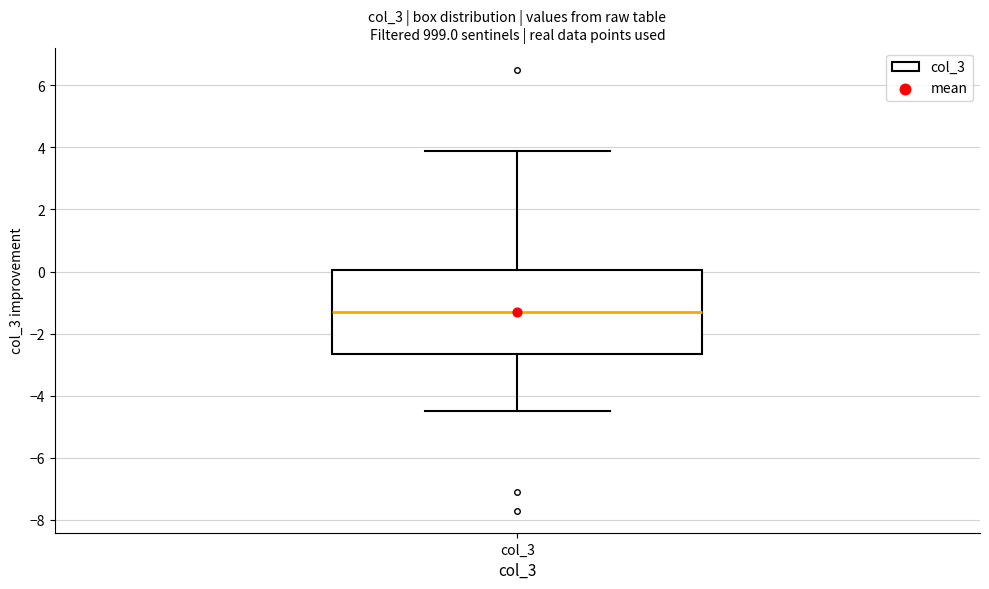

Where does the lower whisker of the box for col_3 end on the y-axis? The values are not printed on the chart, so give them approximately, as read against the axis.

-4.4